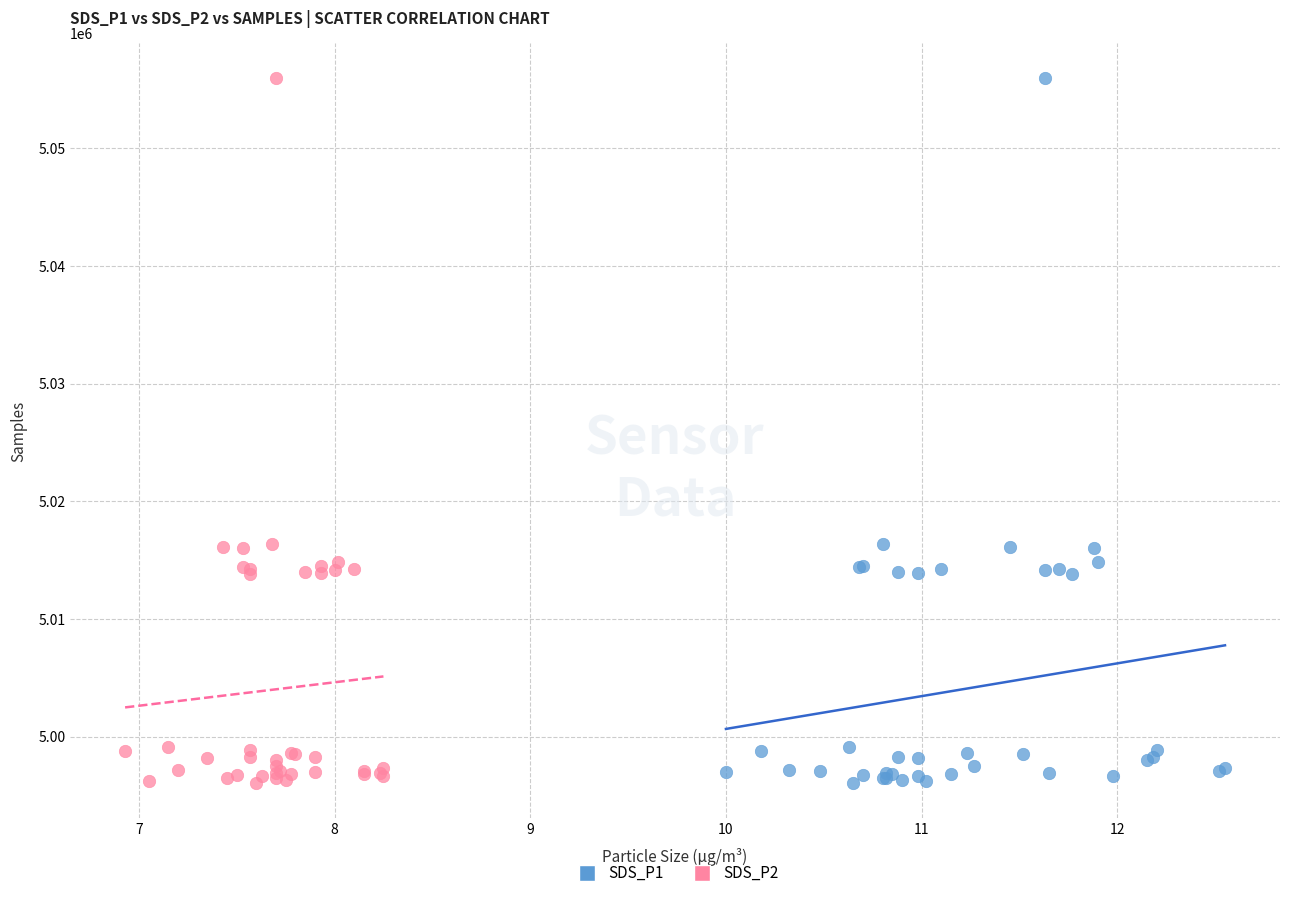

What are all the series names shown in the legend?

SDS_P1, SDS_P2